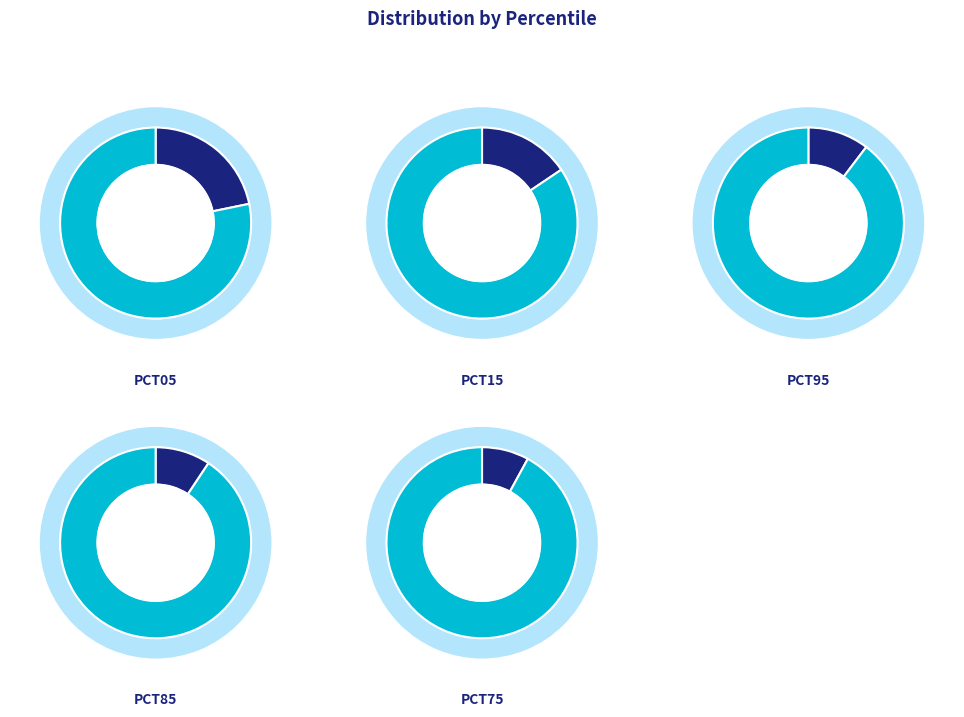

How much of the chart is everything except pct15?

84.4%